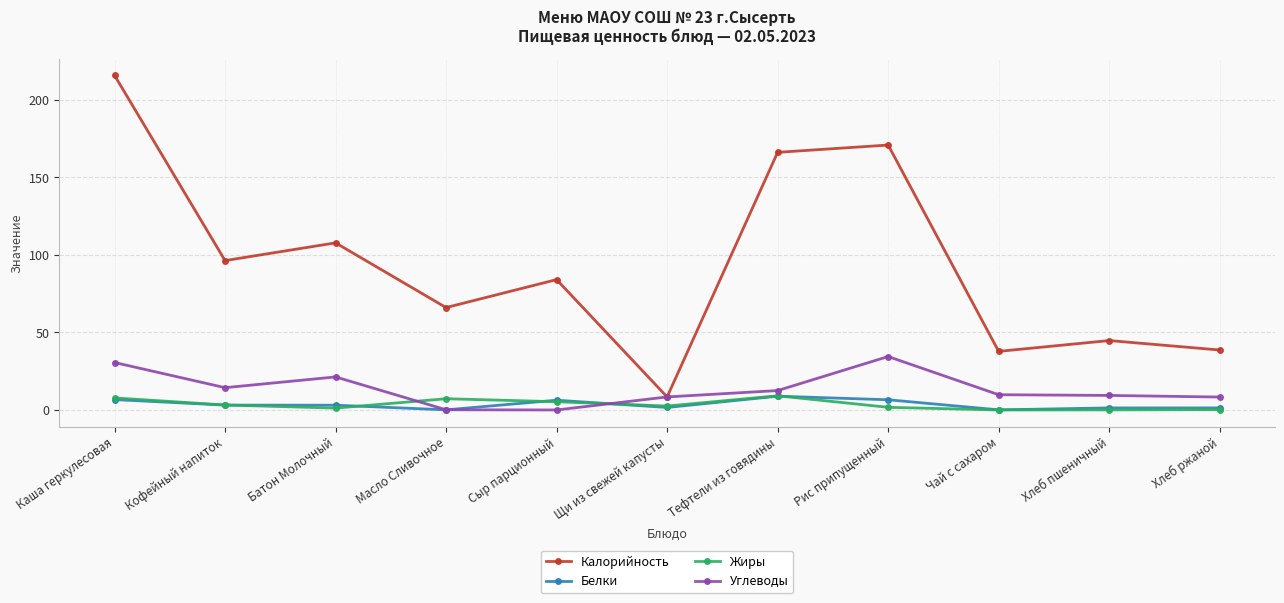

What are all the series names shown in the legend?

Калорийность, Белки, Жиры, Углеводы